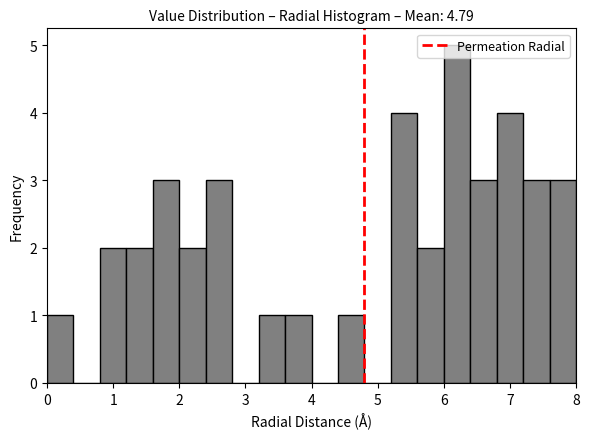

How tall is the bar that spans 6.4 to 6.8 on the x-axis? The values are not printed on the chart, so give them approximately, as read against the axis.

3